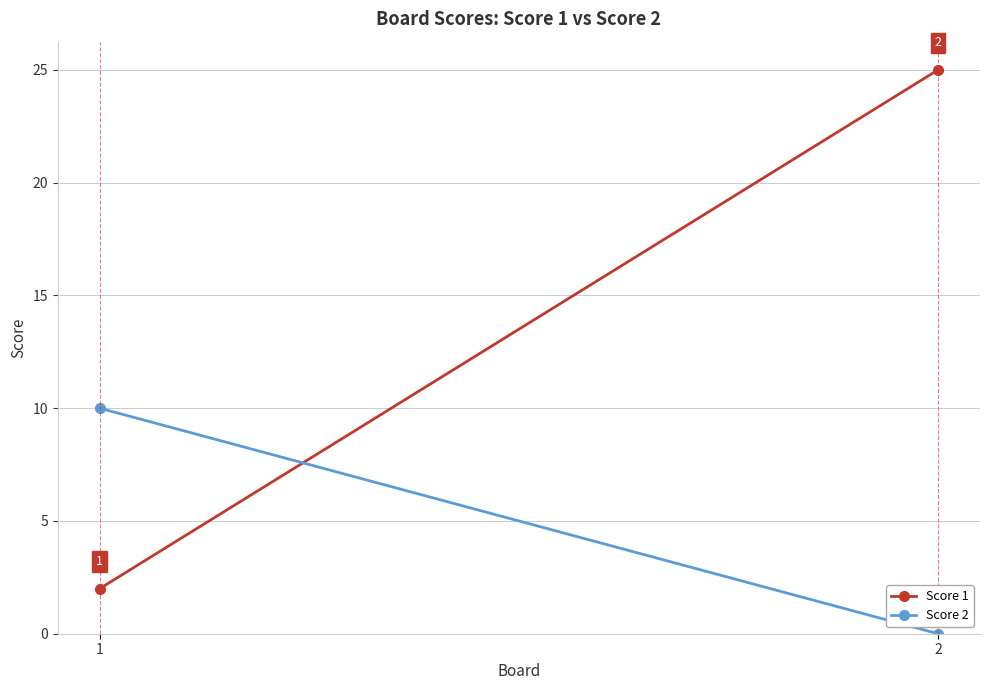

Reading left to right, transcribe all the data shown in this chart.

Score 1: 2	25
Score 2: 10	0